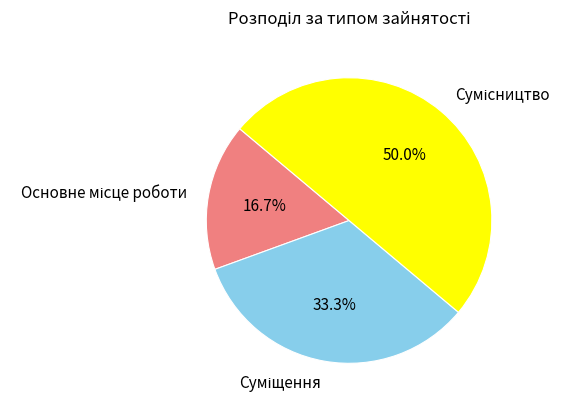

Which has a higher value, Основне місце роботи or Суміщення?

Суміщення